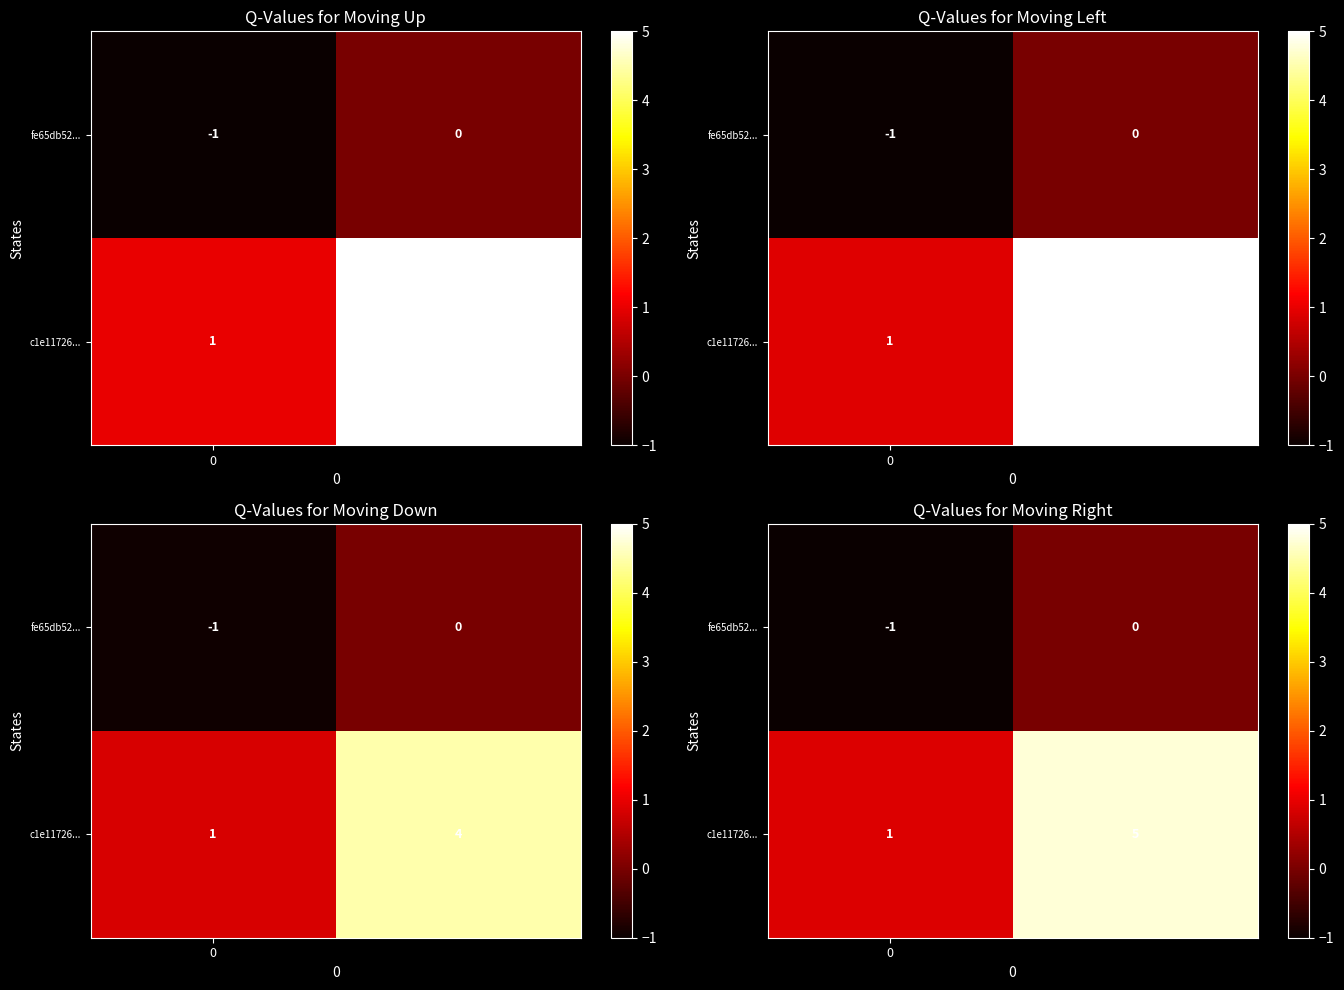

At which category is the sum across all series the highest?

1